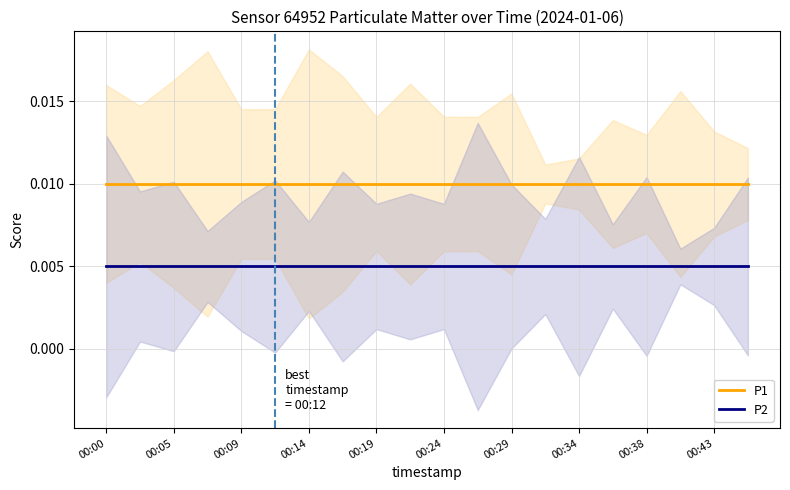

What are all the series names shown in the legend?

P1, P2